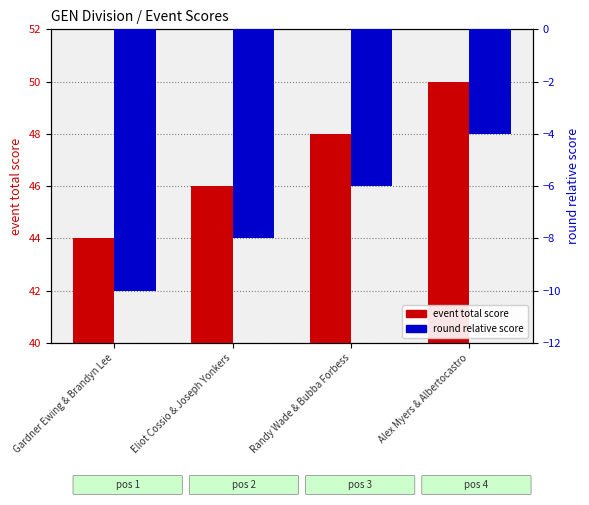

Which series has the widest spread of values?

event total score